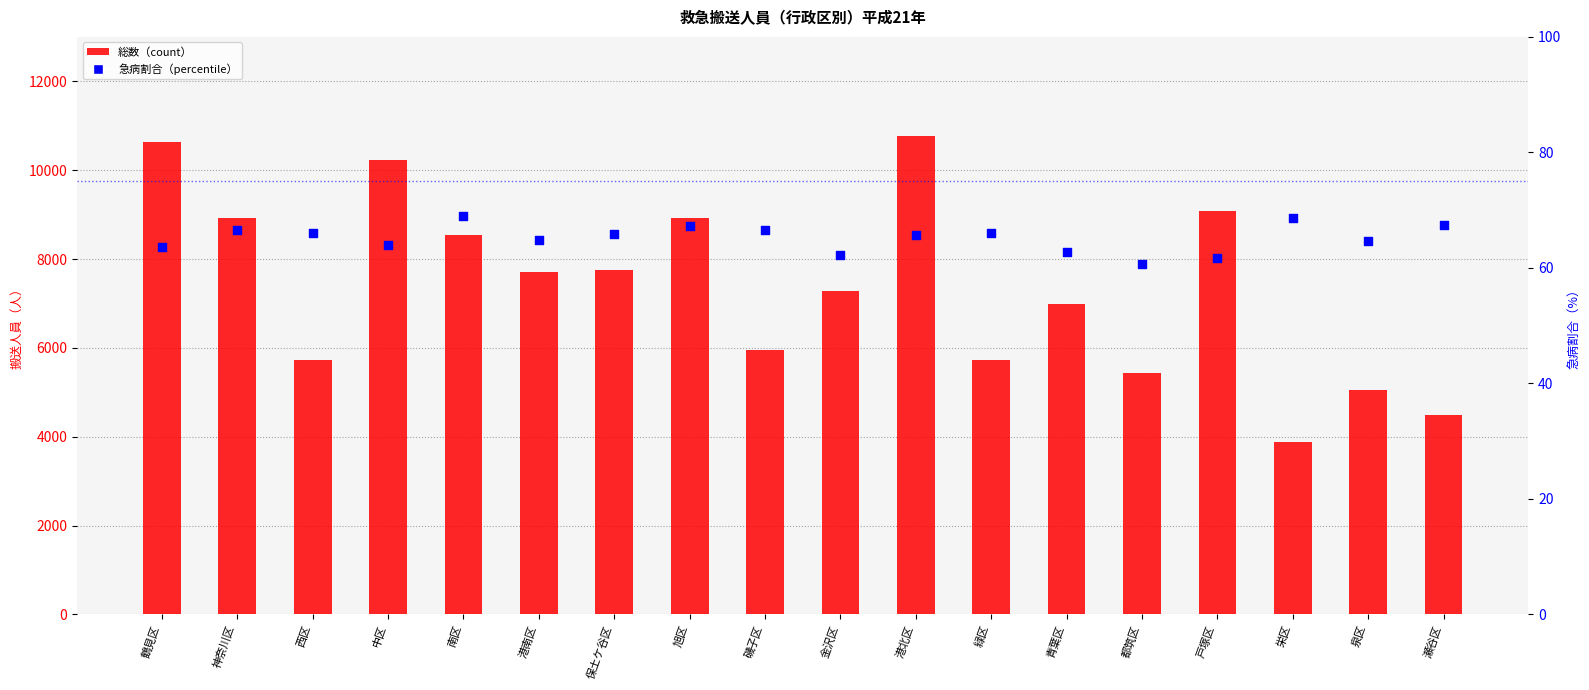

Which series has the largest total across all categories?

総数